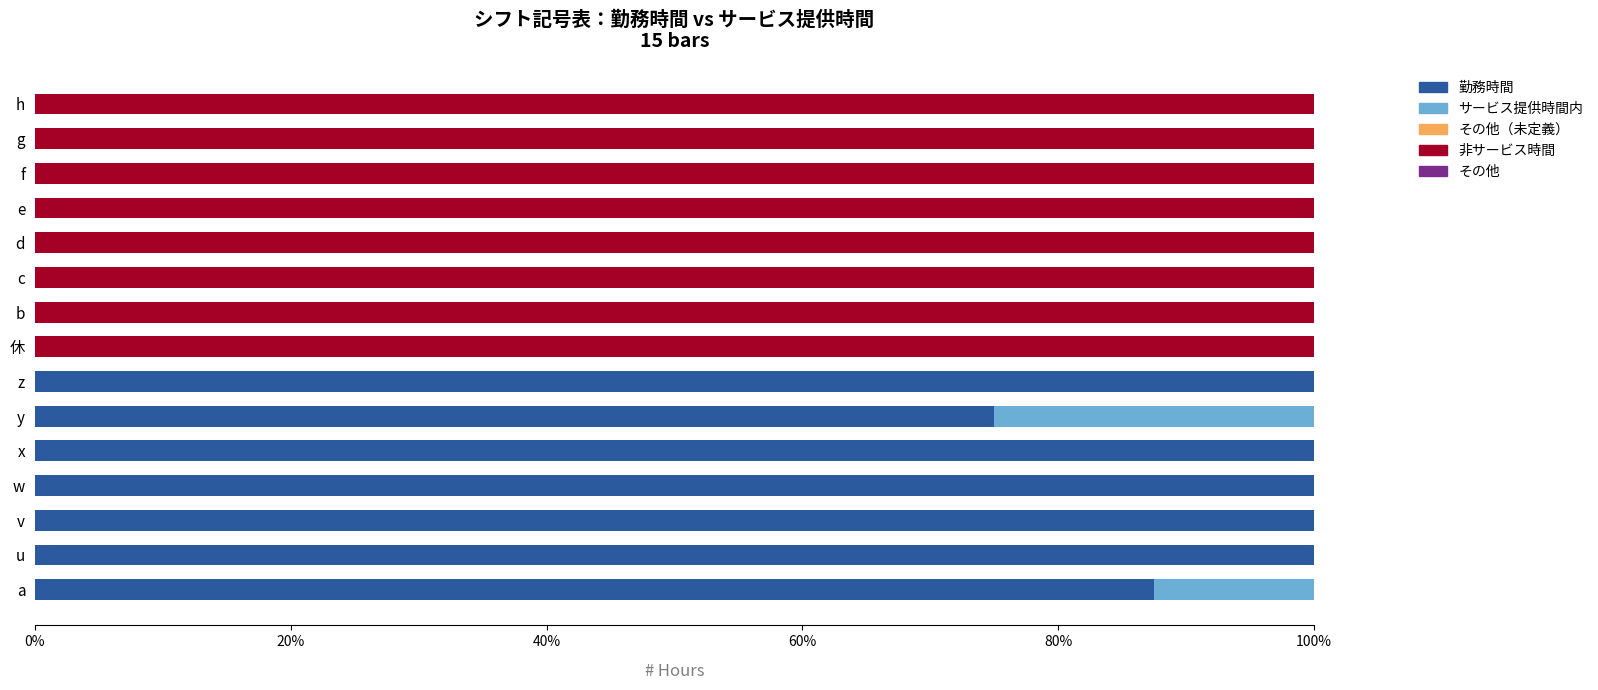

What is the total value across all series at u?

100.0